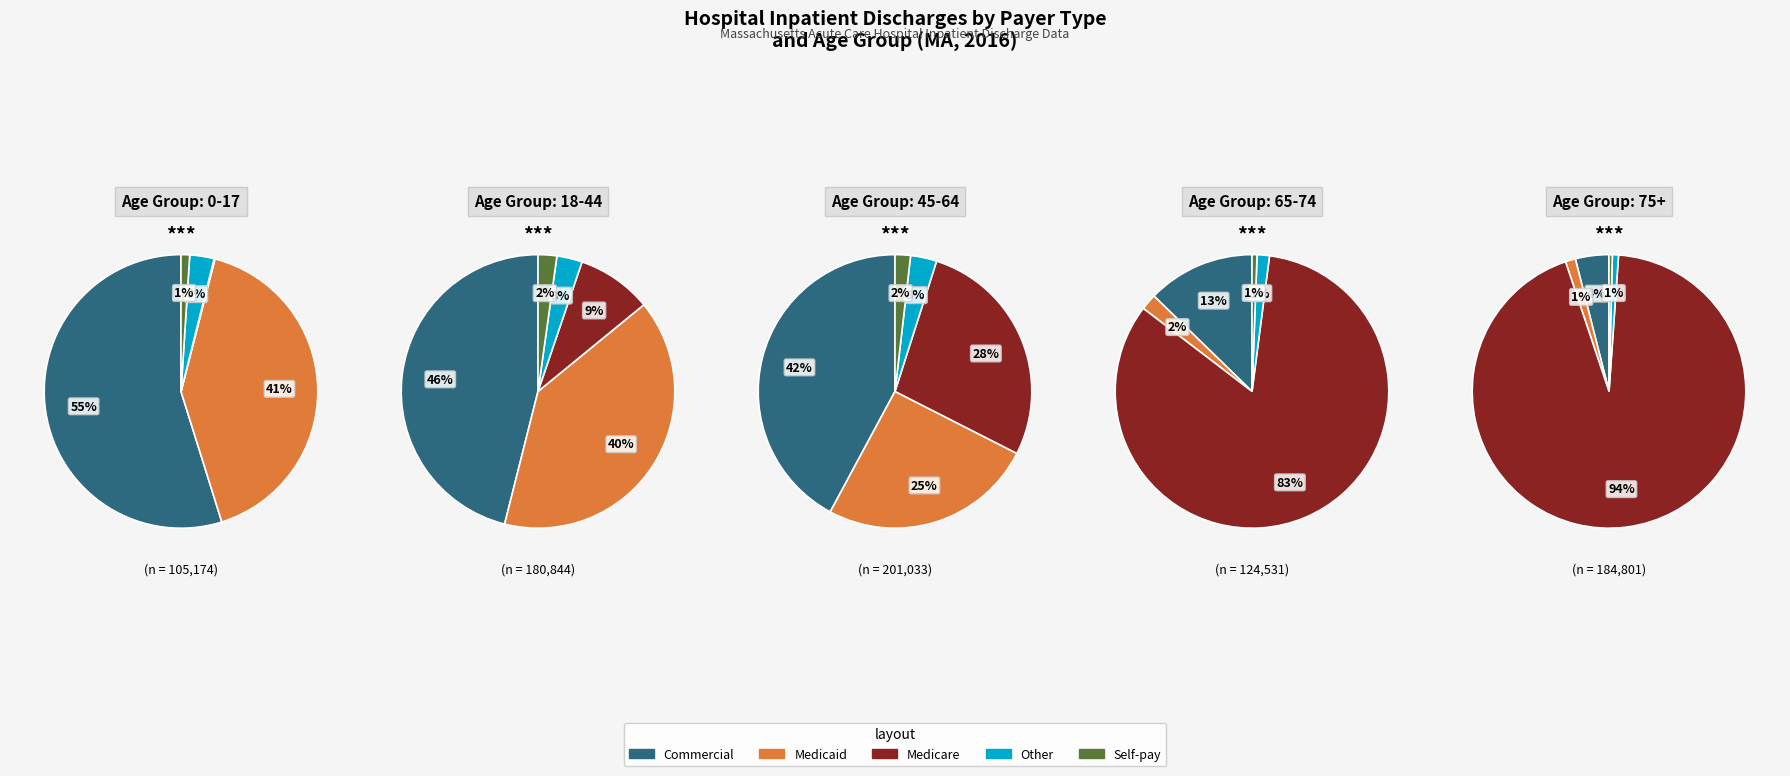

Does 18-44 represent more than half of the total?

No